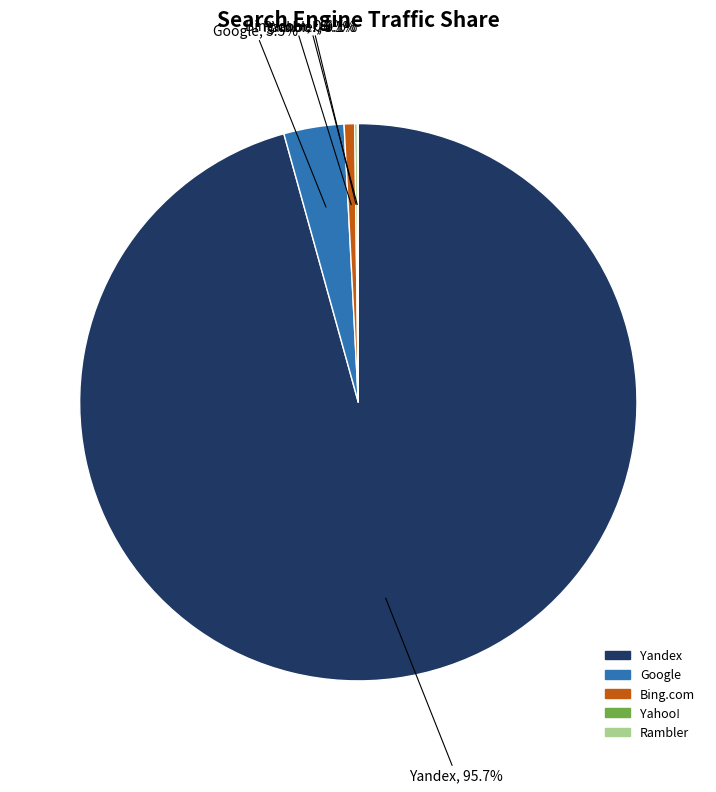

Does any single category account for the majority?

Yes